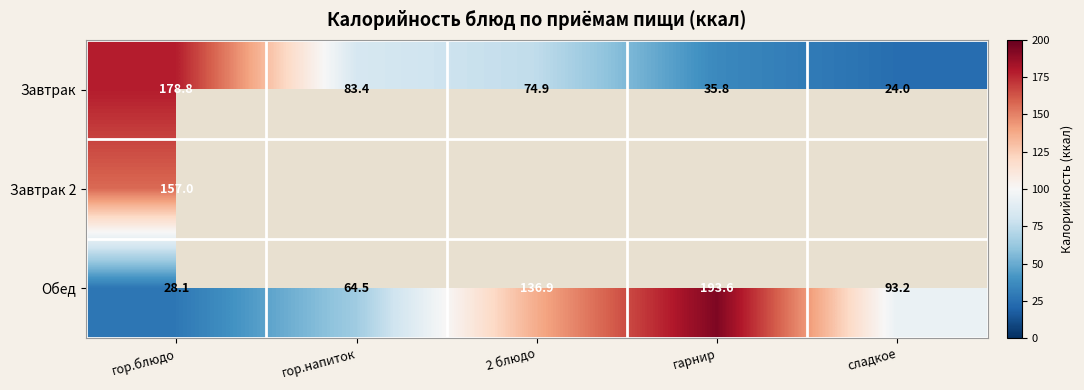

Where is Завтрак nearest to the value 101?

гор.напиток